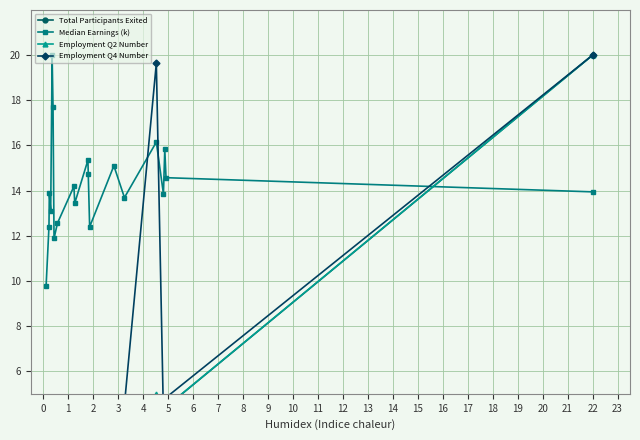

In Median Earnings (k), how many points are lower than both neighbors (excluding endpoints)?

6